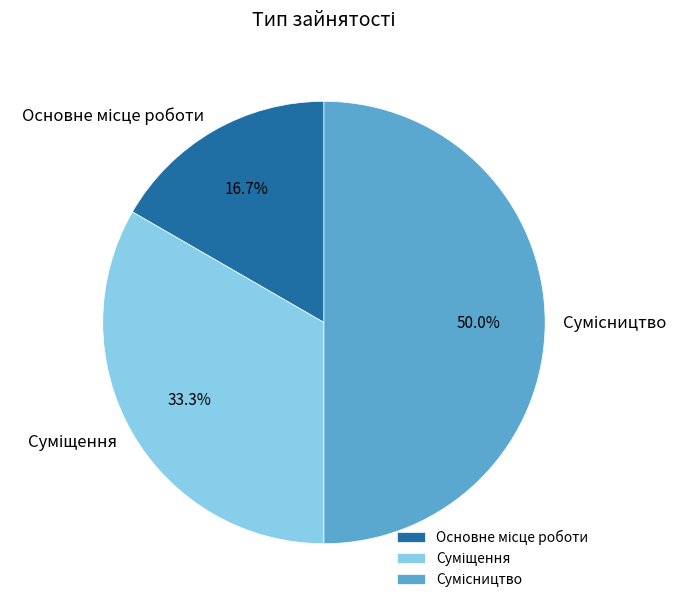

Is there any slice that represents more than half of the pie?

No